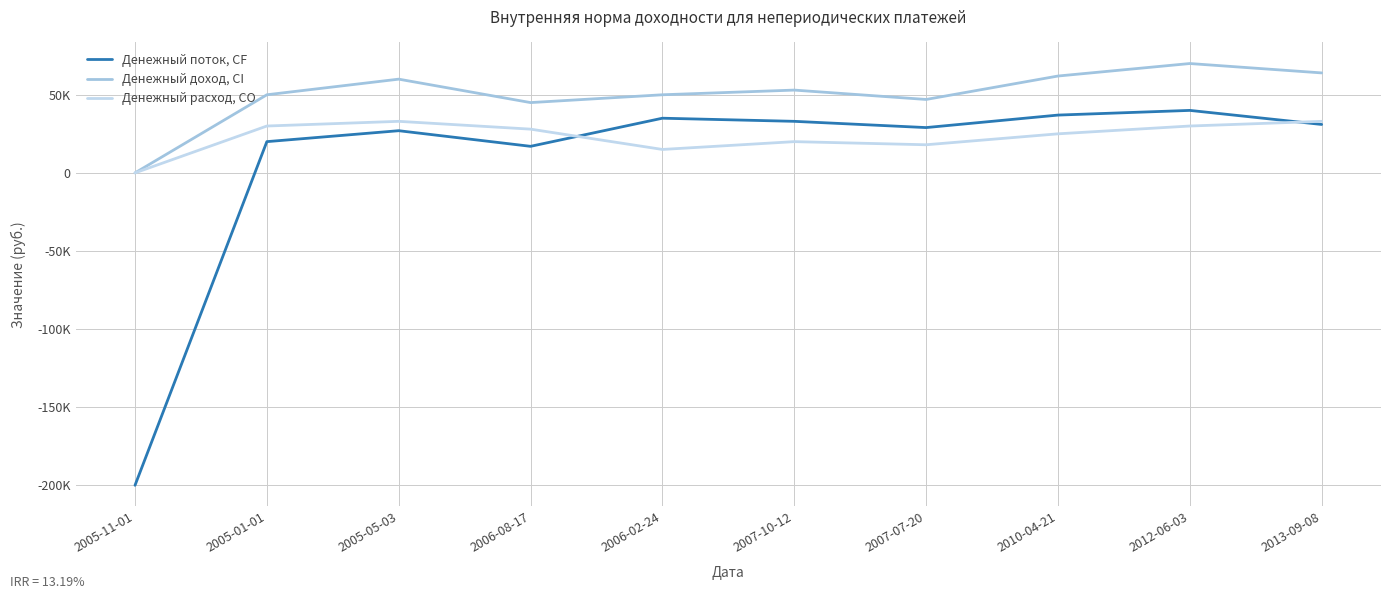

True or false: Денежный доход, CI and Денежный расход, CO intersect in this chart.

False